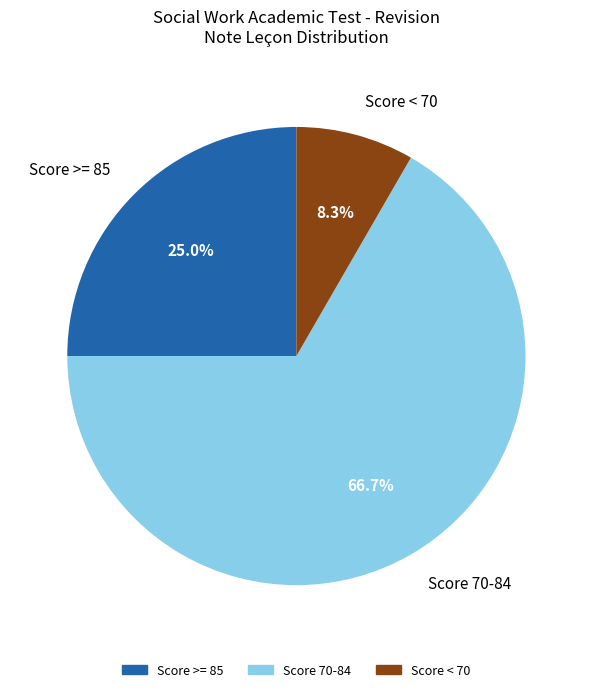

What percentage do Score < 70 and Score >= 85 together represent?

33.3%